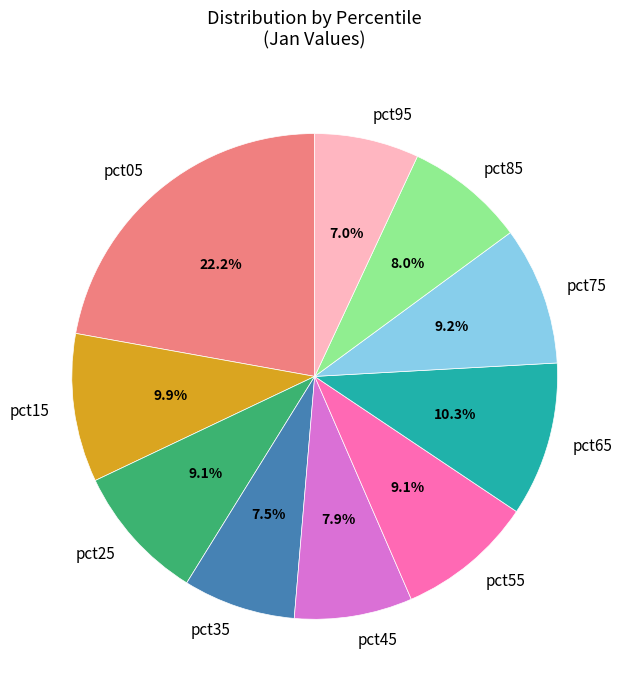

Which slice is the smallest?

pct95